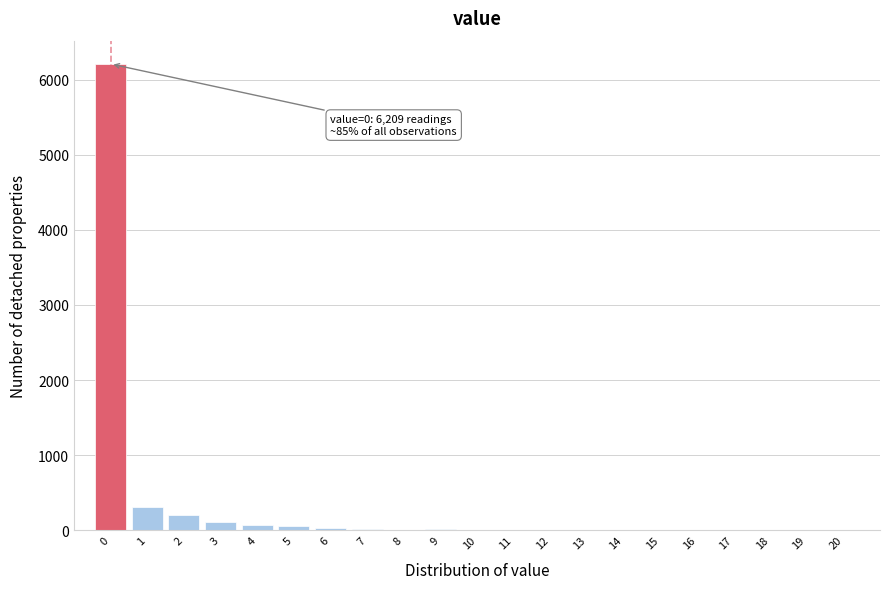

Which range on the x-axis has the tallest bar?

-0.5 to 0.5